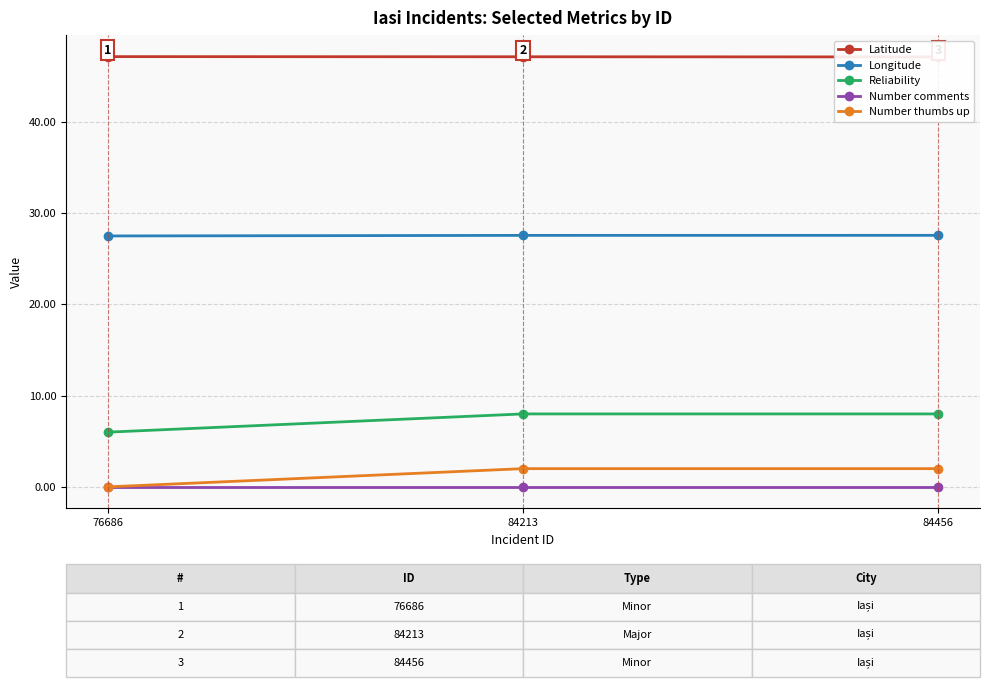

Is it true that Latitude equals 20.3 at 84213?

False